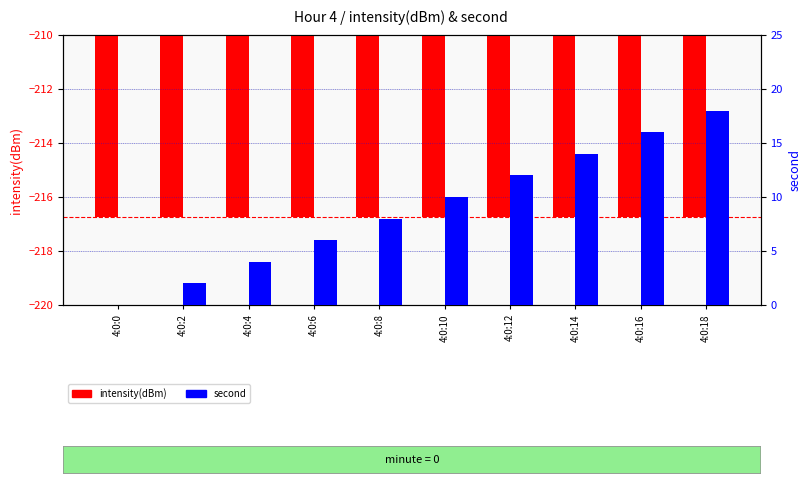

Is the value of second at 4:0:0 greater than the value of intensity(dBm) at 4:0:8?

Yes